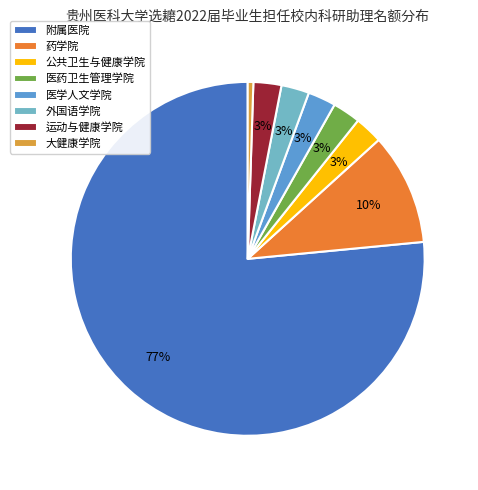

How many slices are in this pie chart?

8